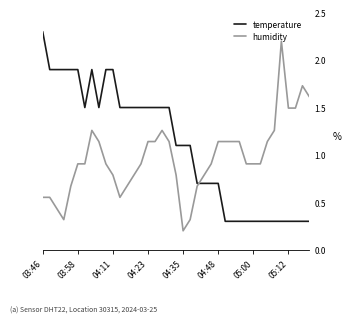

Rank the series by their maximum value, from highest to lowest.

temperature, humidity